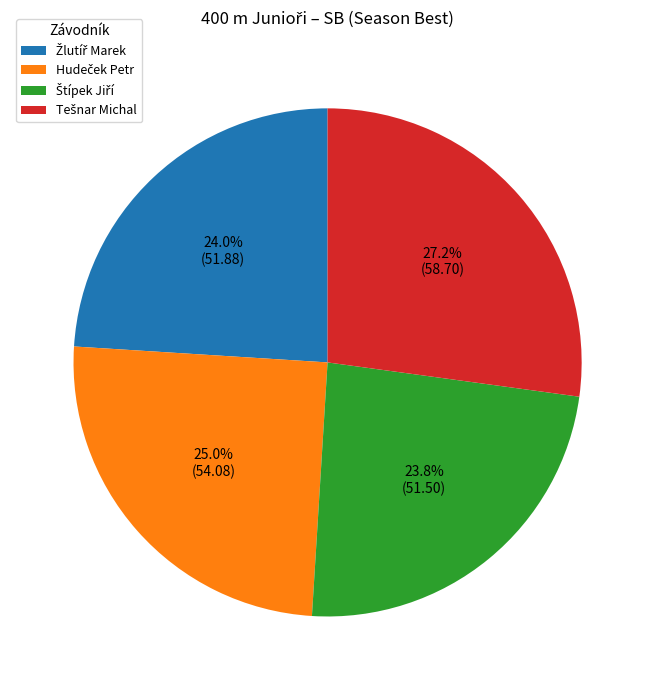

Does any single category account for the majority?

No